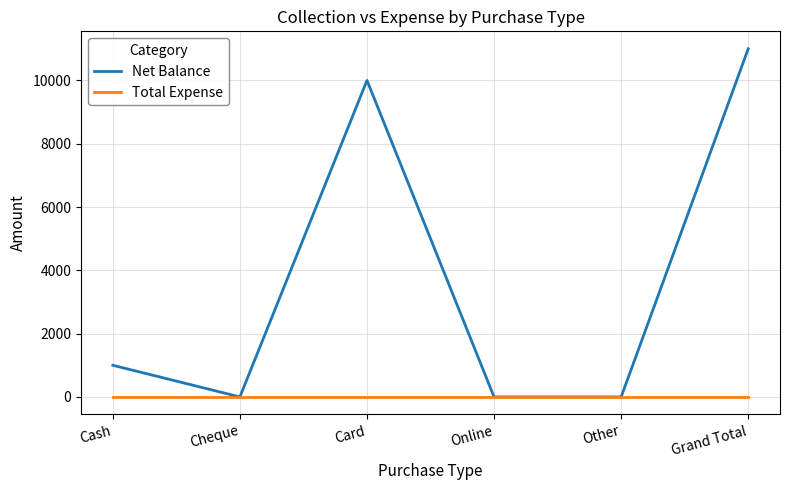

Reading right to left, transcribe all the data shown in this chart.

Net Balance: 11000	0	0	10000	0	1000
Total Expense: 0	0	0	0	0	0